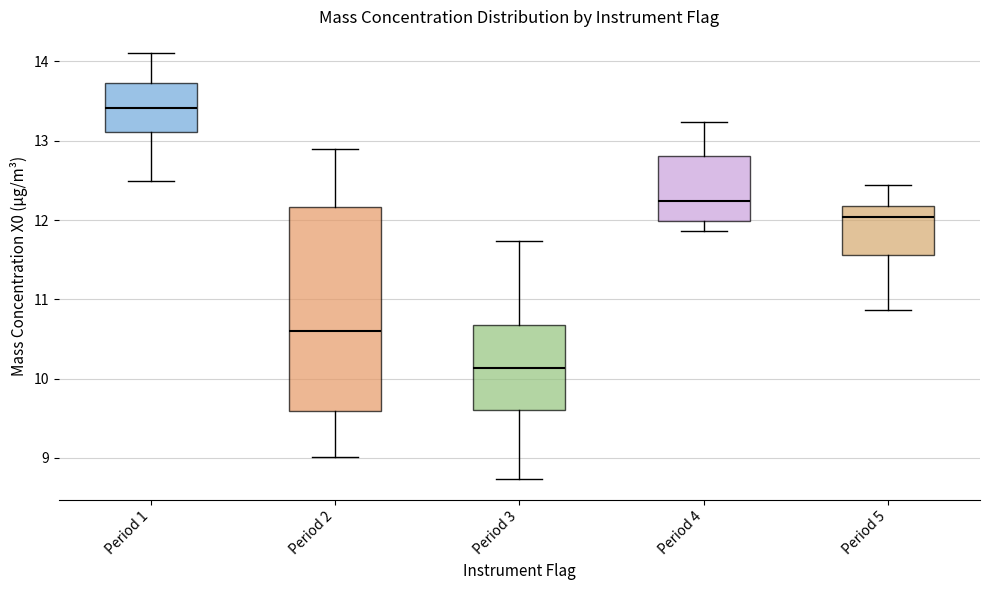

Where does the upper whisker of the box for Period 3 end on the y-axis? The values are not printed on the chart, so give them approximately, as read against the axis.

11.7